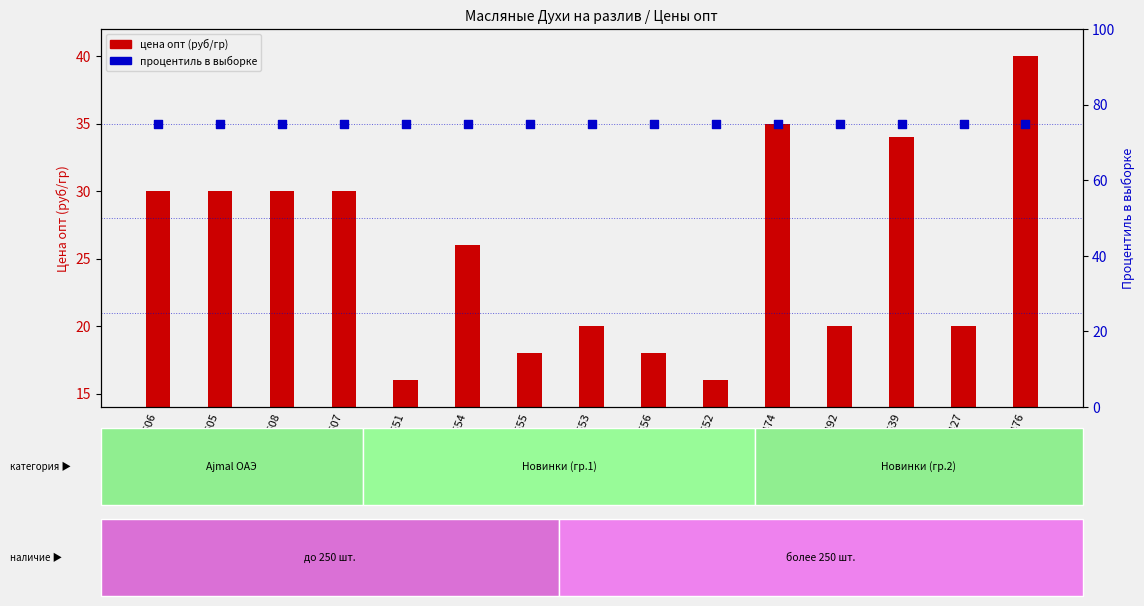

At how many categories does at least one series exceed 62?

15